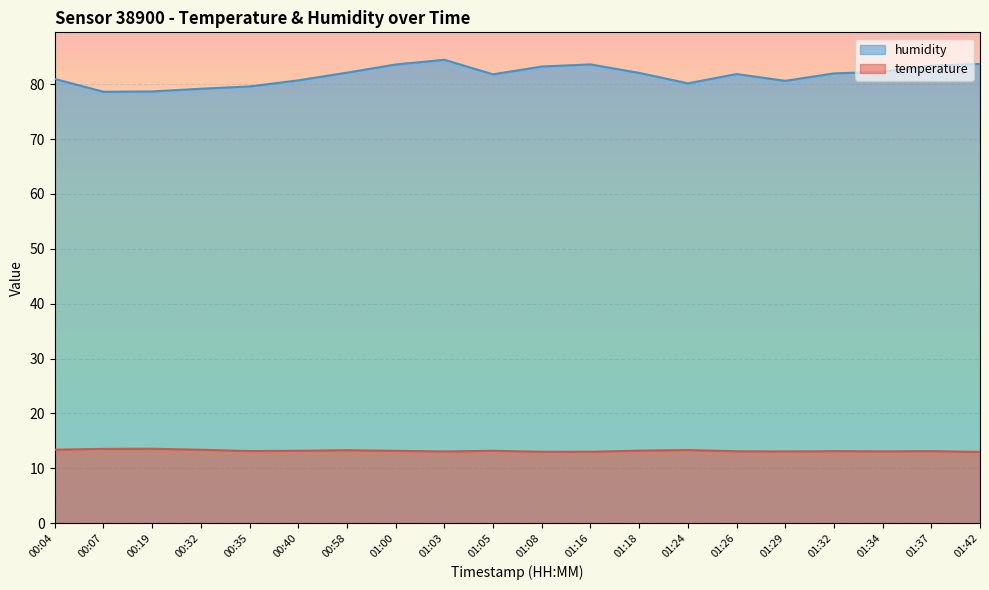

What position from the left is 01:03?

9